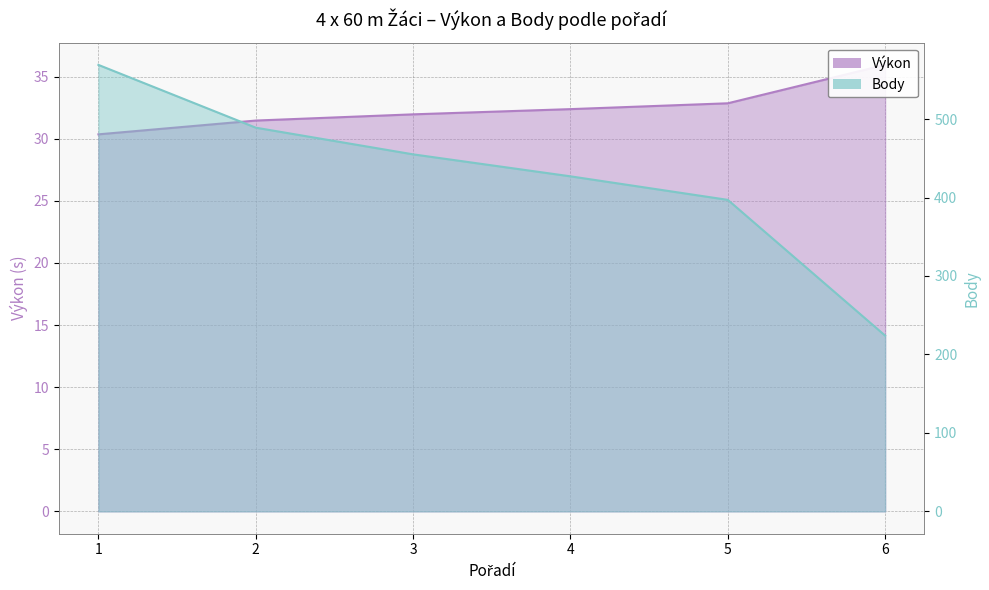

What is the value of the Výkon point at the 6th from the left?

35.9